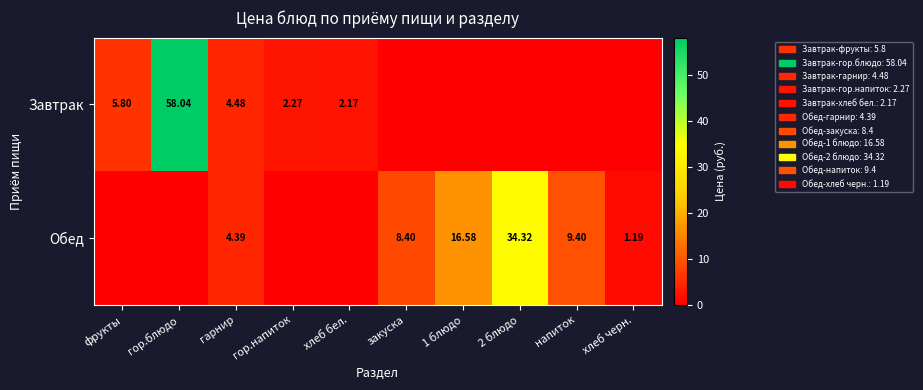

Rank the series at гарнир from lowest to highest value.

Обед, Завтрак